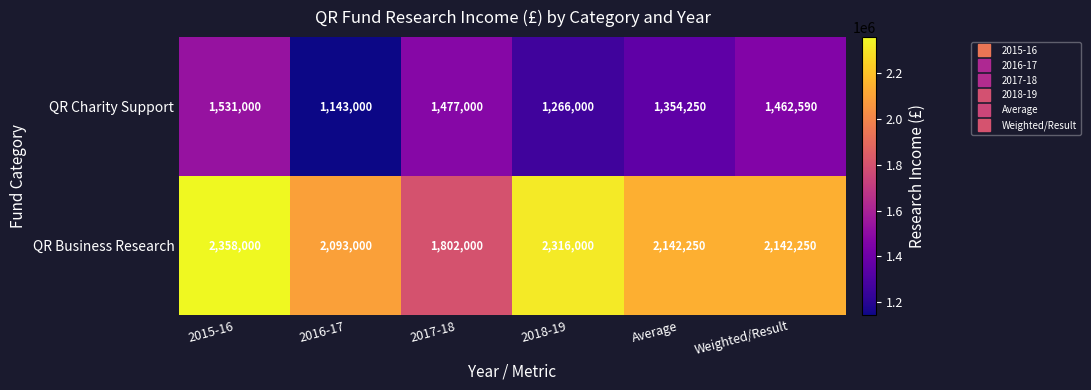

List the series in order of their peak value, highest first.

QR Business Research, QR Charity Support